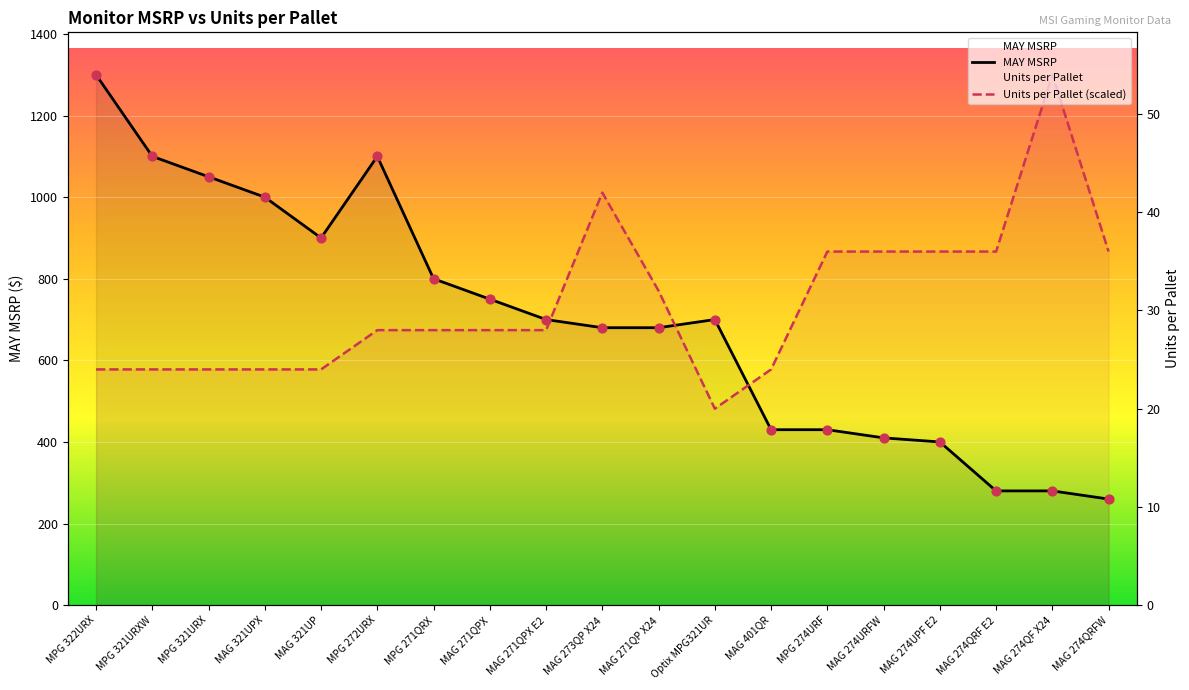

At how many categories does at least one series exceed 1190?

2